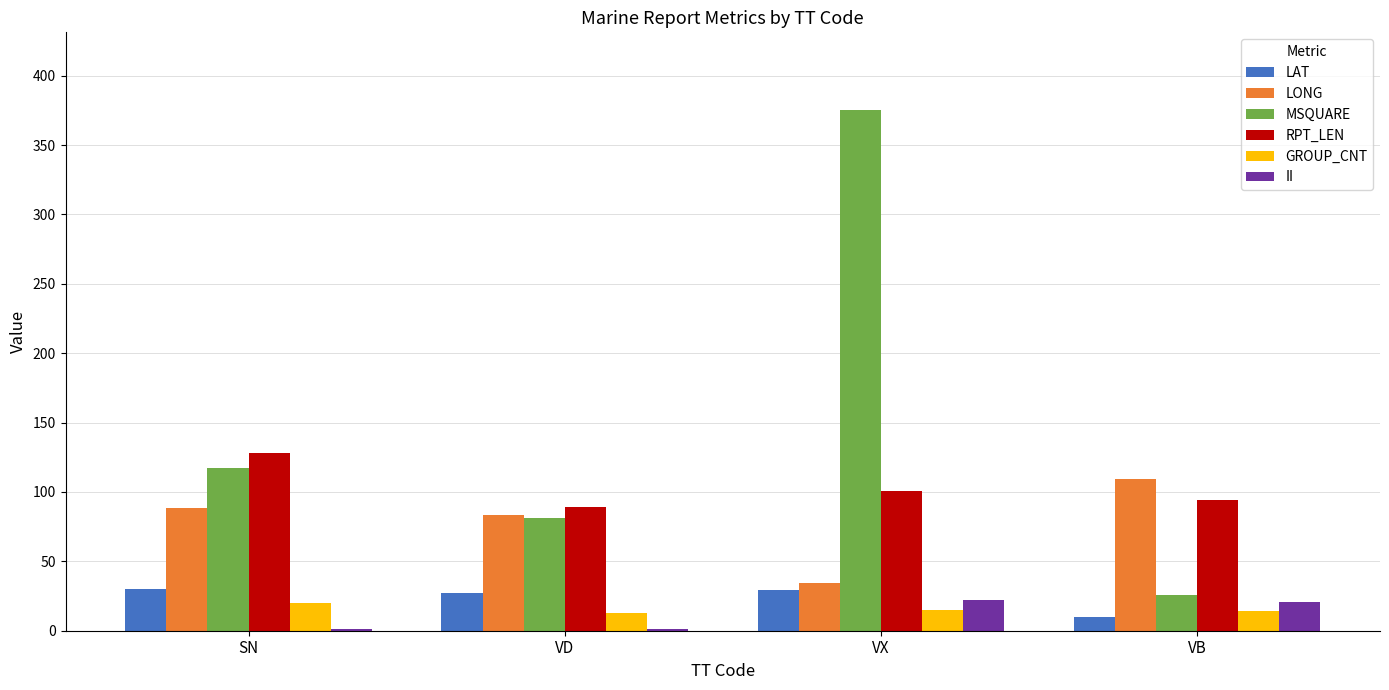

Which series changed the most between VX and VB?

MSQUARE